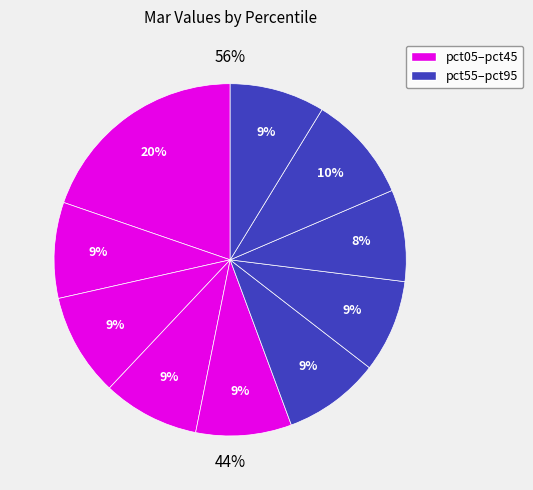

How many segments does this pie chart have?

10